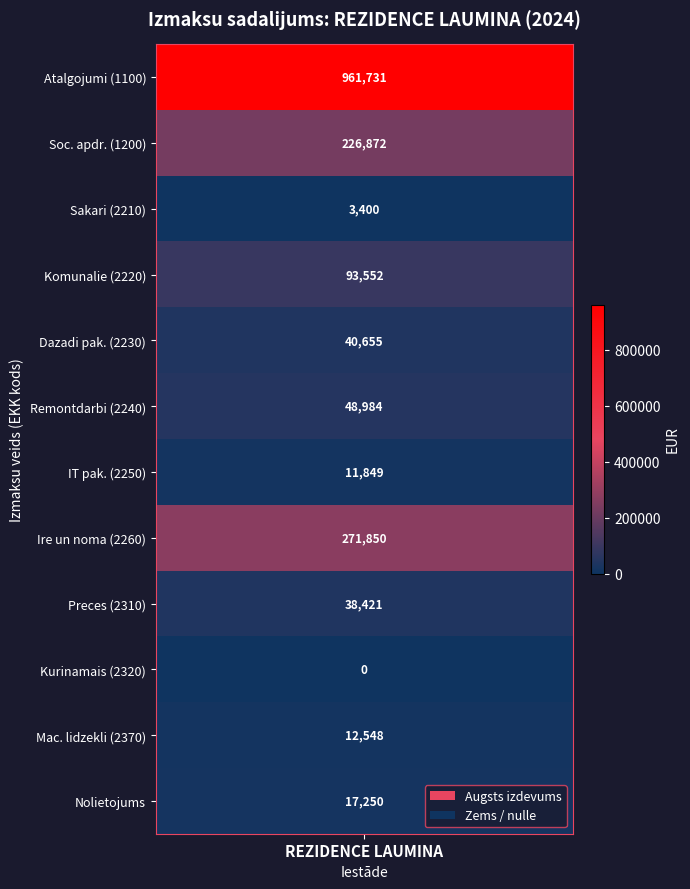

True or false: 2370 has a value of 4243 at 0.

False